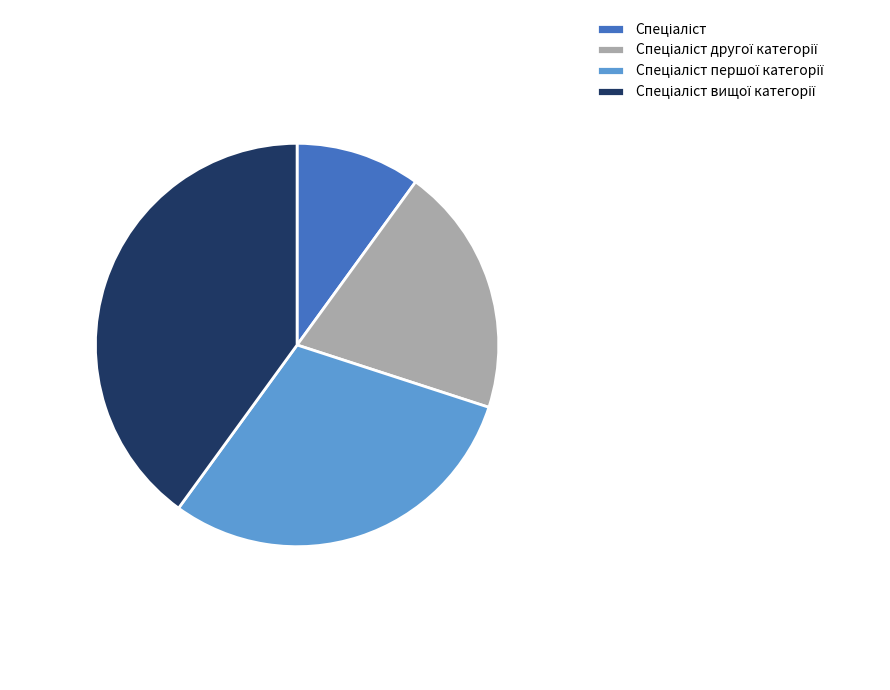

Is there a majority slice in this chart?

No